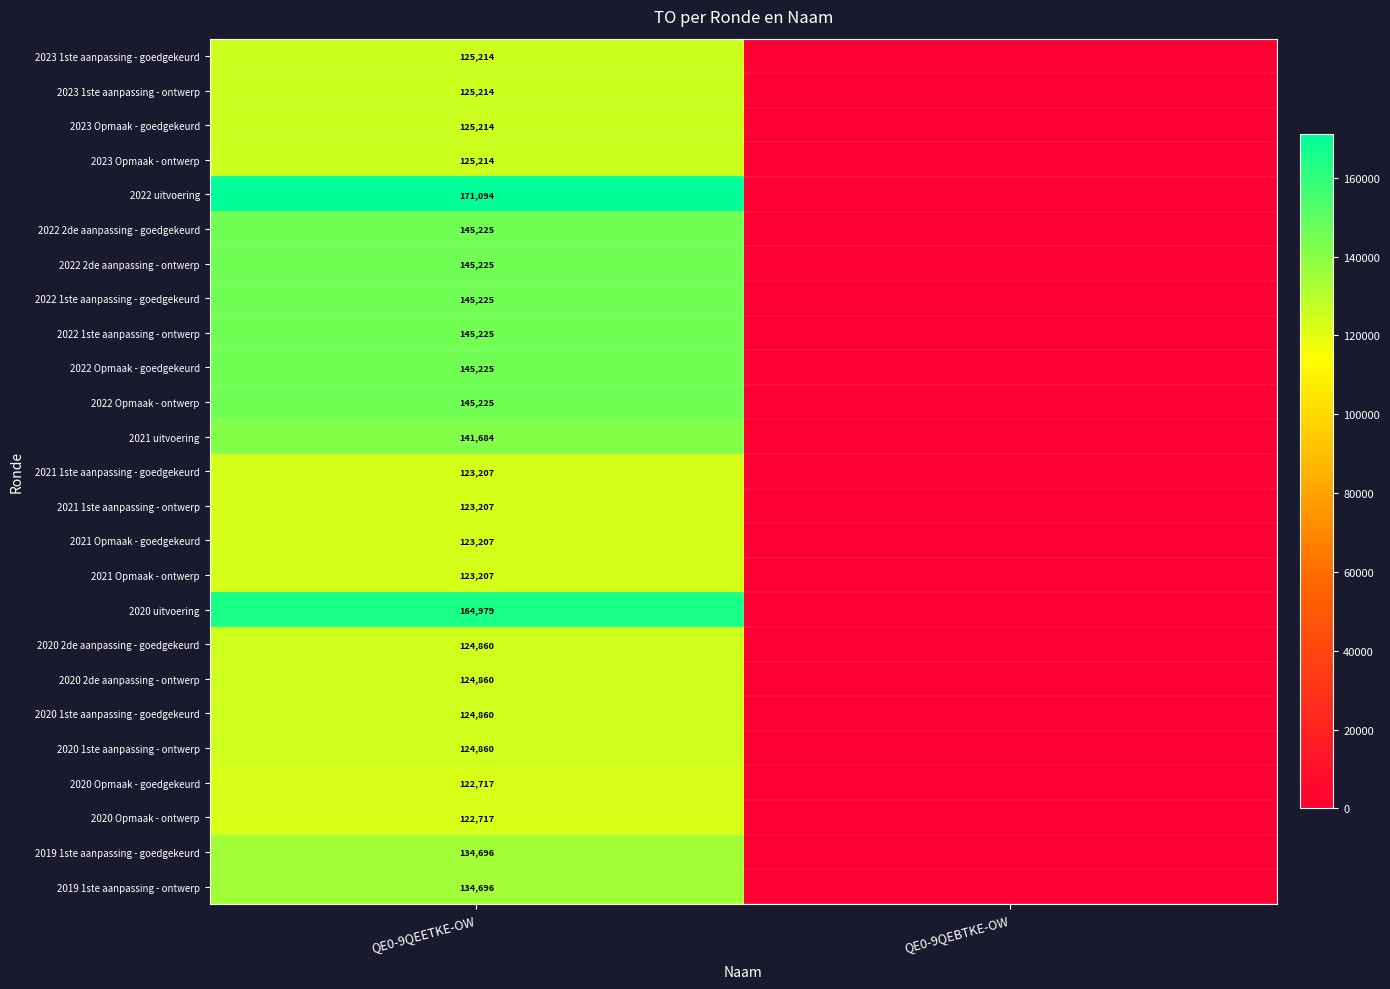

The value of 2020 uitvoering at QE0-9QEETKE-OW is 164979. True or false?

True